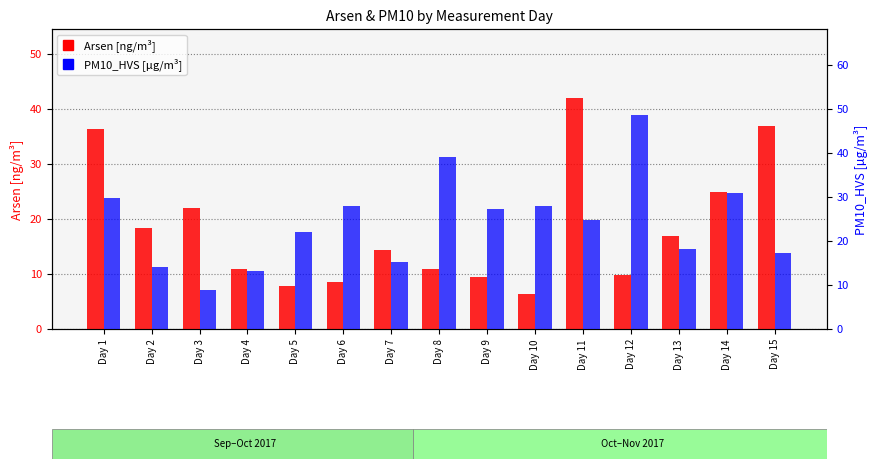

What is the highest value of the Arsen [ng/m³] series?

41.9